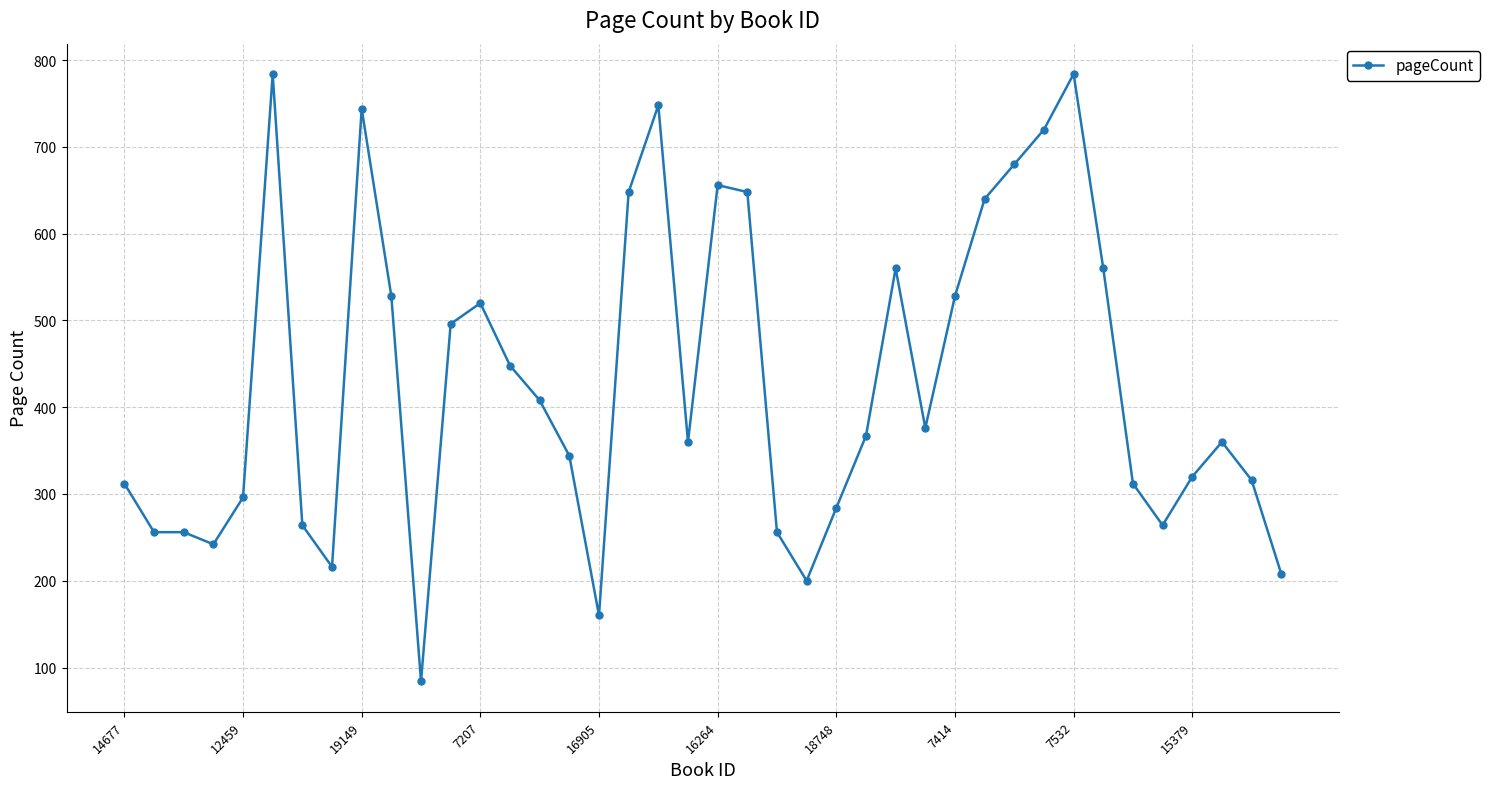

True or false: there are more than 2 points higher than both neighbors.

True